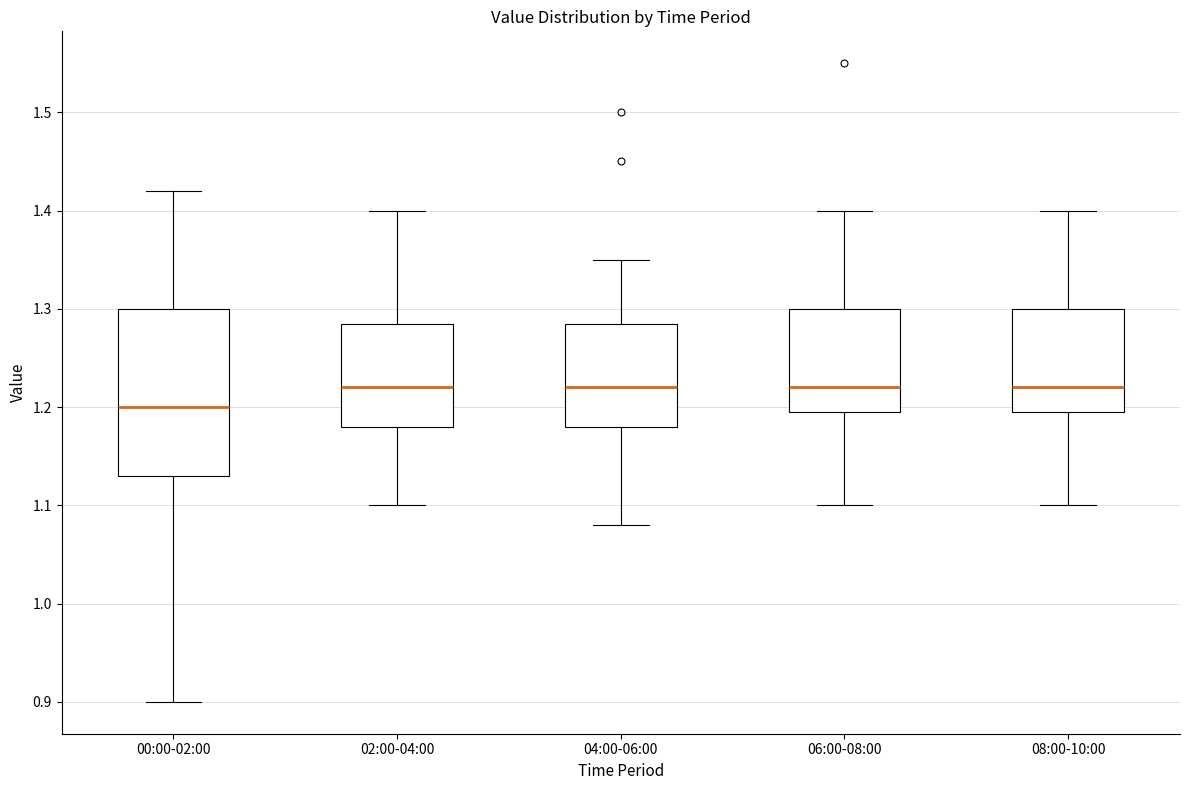

Which box is the tallest, from its lower edge to its upper edge?

00:00-02:00